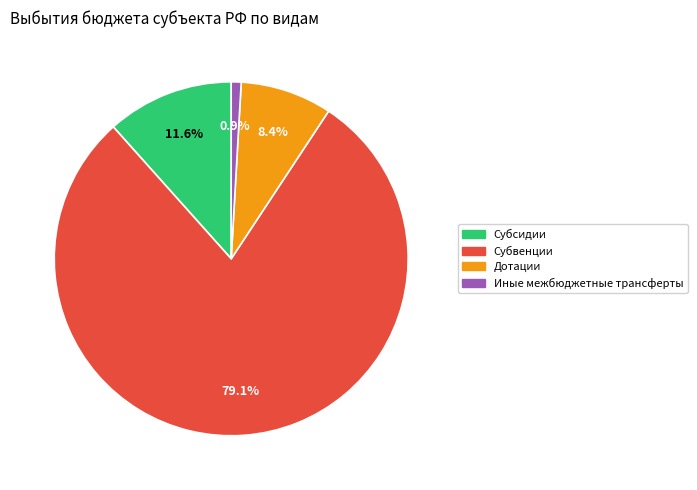

Between Субвенции and Субсидии, which is larger?

Субвенции